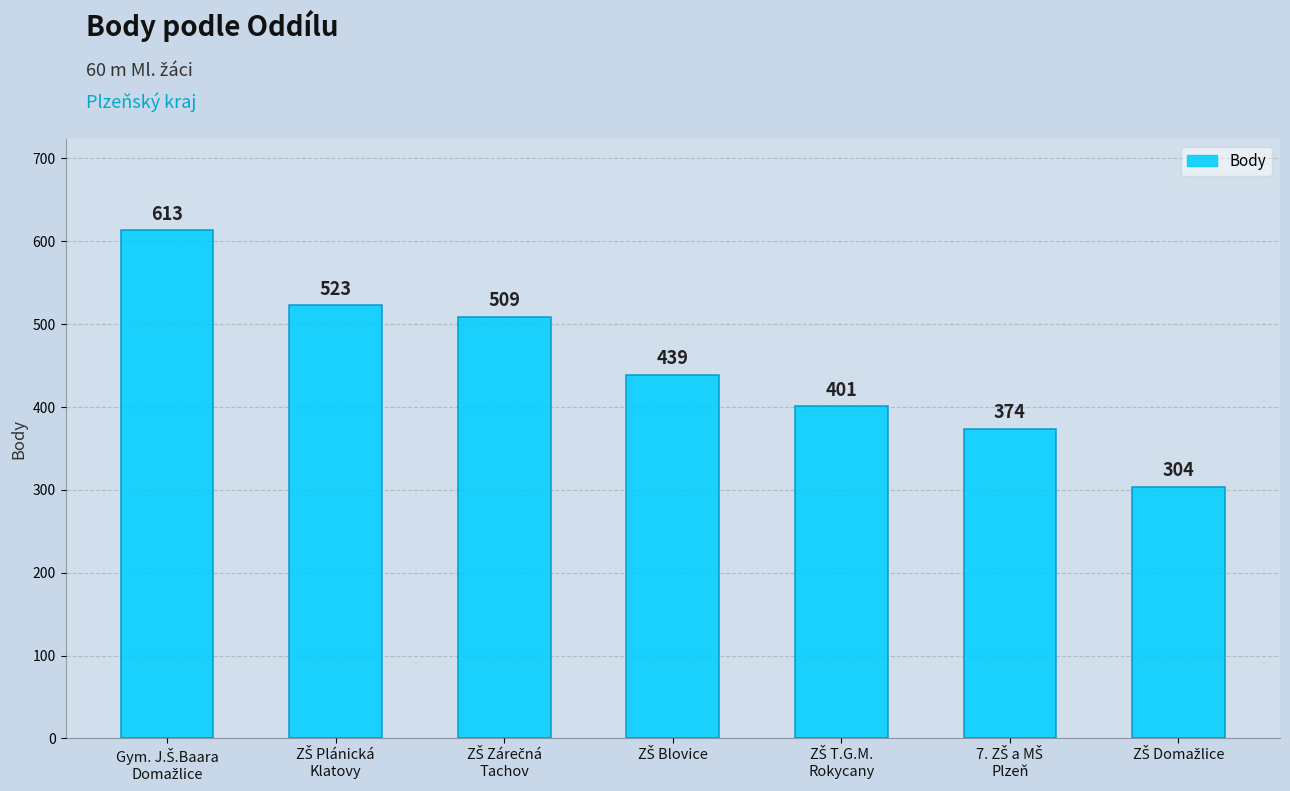

What is the value of the 4th bar from the left?

439